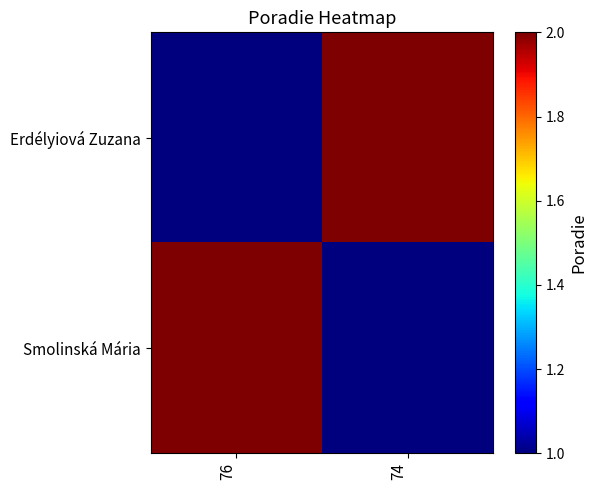

Reading right to left, what are all the values shown in this chart?

Erdélyiová Zuzana: 74=2	76=1
Smolinská Mária: 74=1	76=2